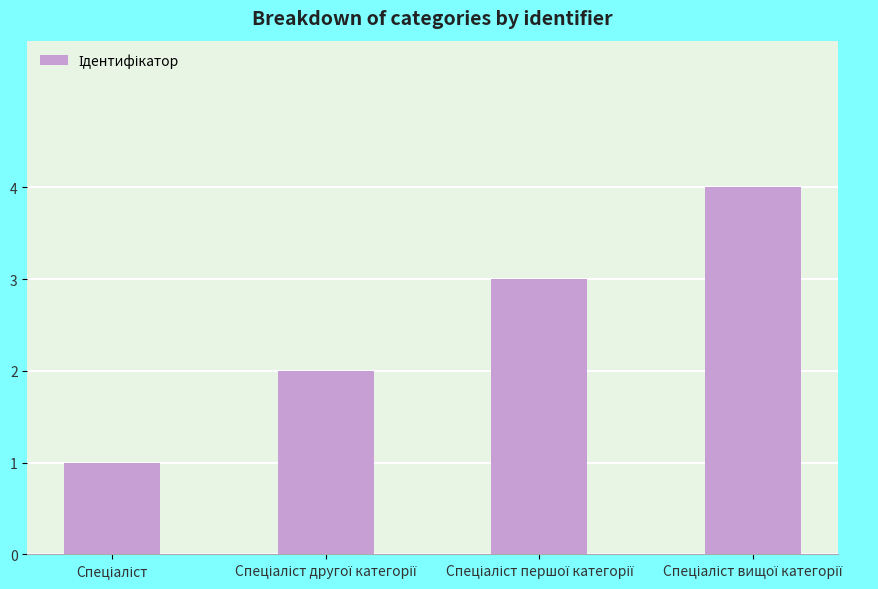

What is the sum of all values?

10